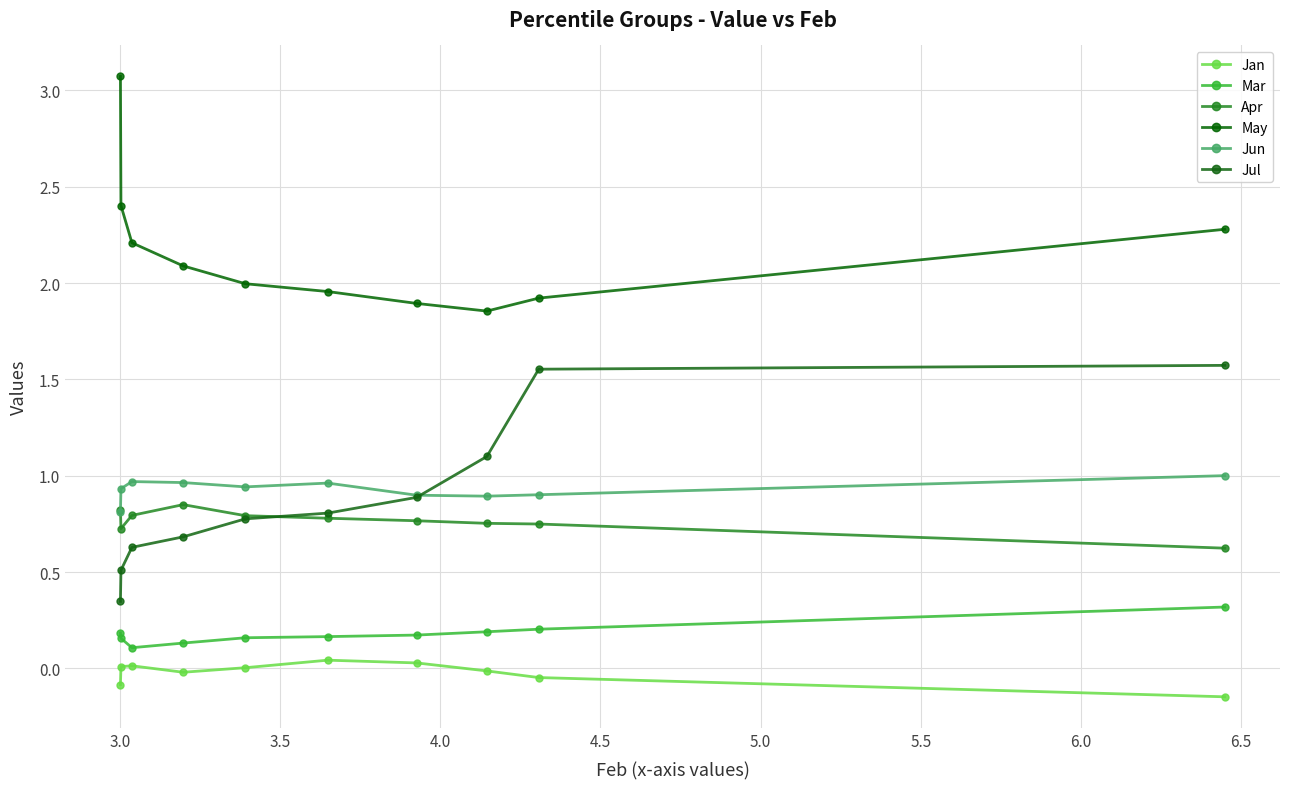

How many lines are shown in the chart?

6